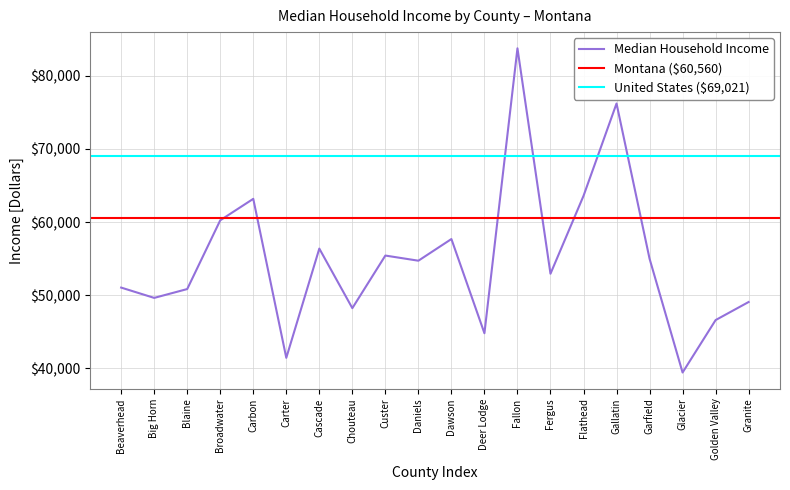

How many interior local peaks (higher than both neighbors) does the data have?

6